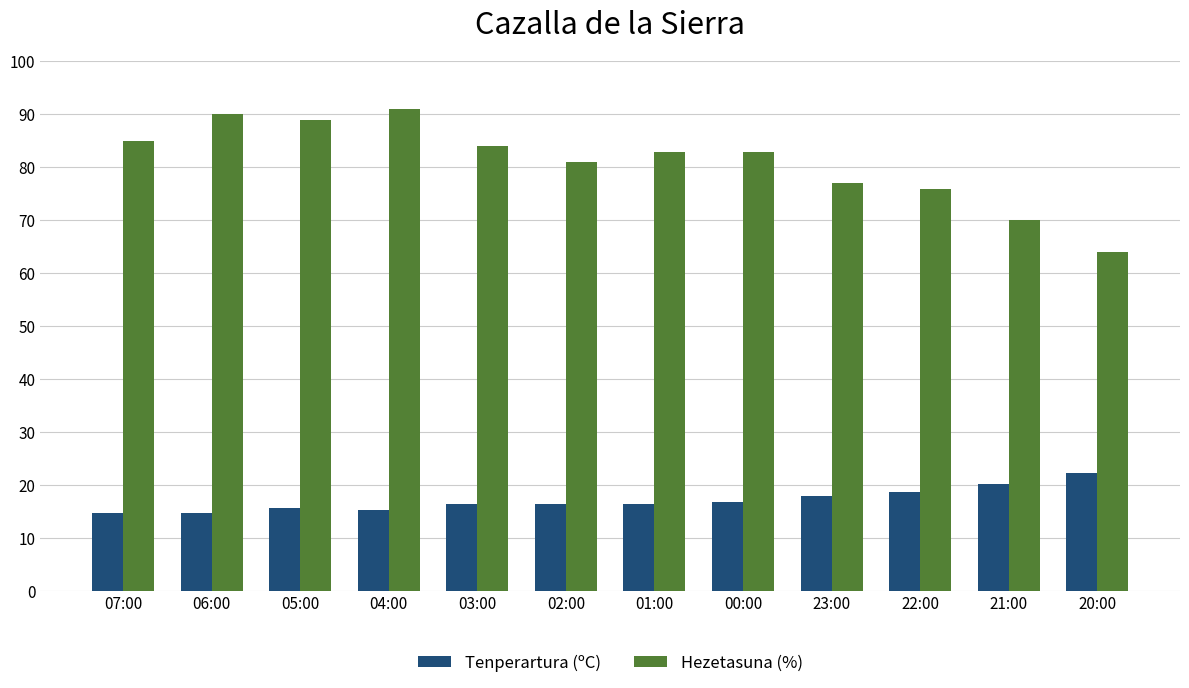

How many data points does each series have?

12